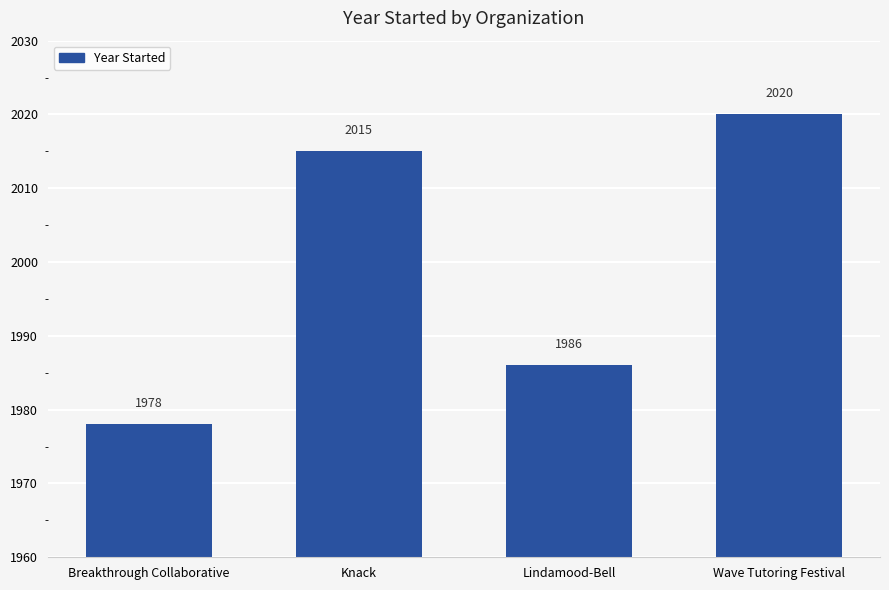

Count the values in the range 1986 to 2020.

3